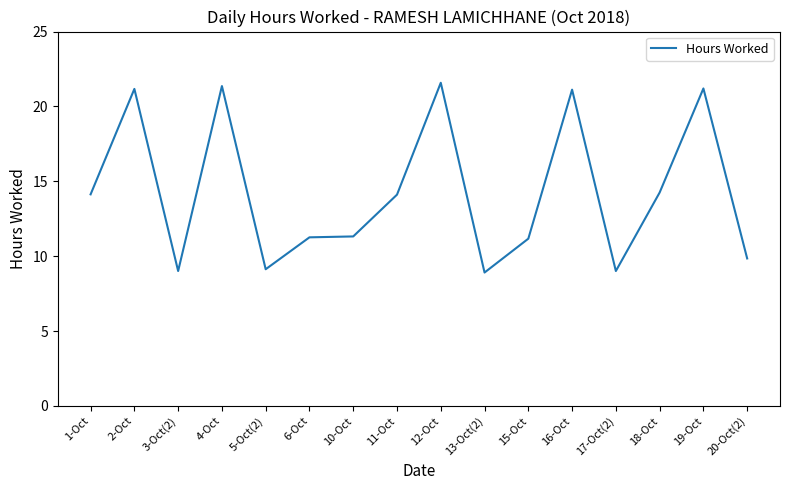

Does the chart display data point markers on the line(s)?

No